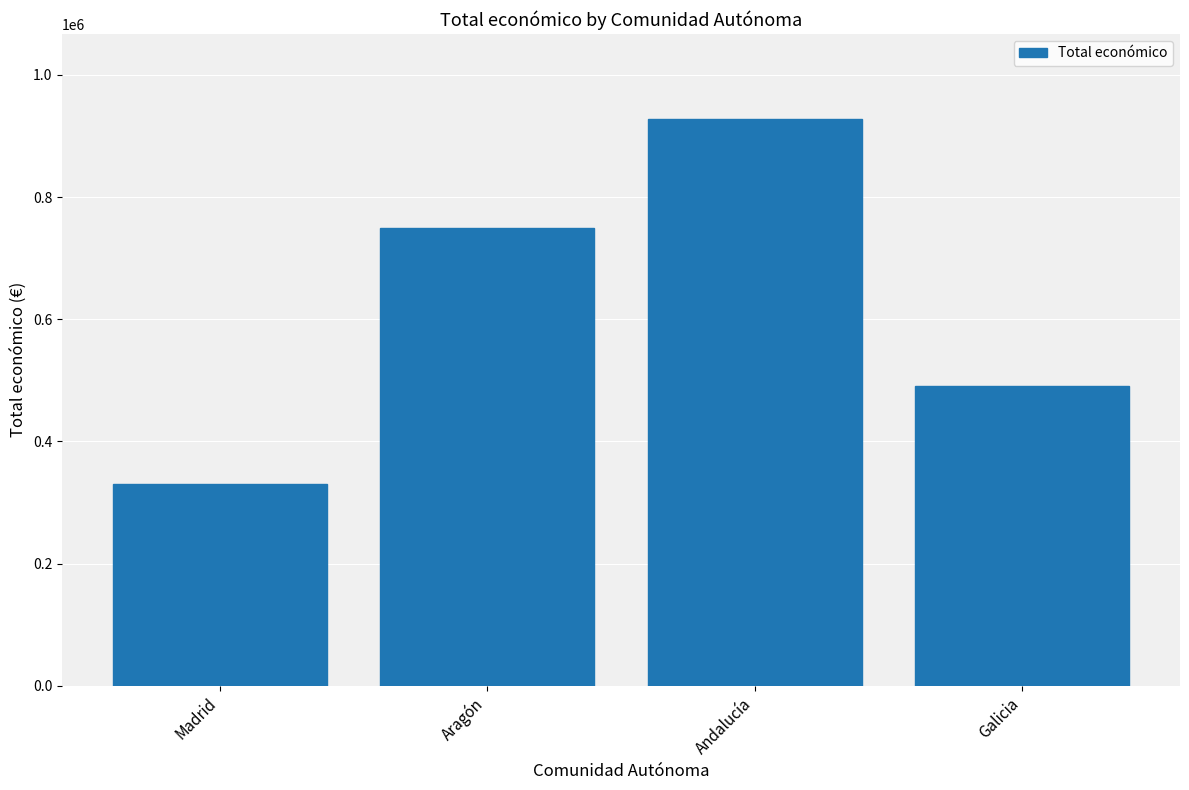

What is the label of the 1st bar from the left?

Madrid